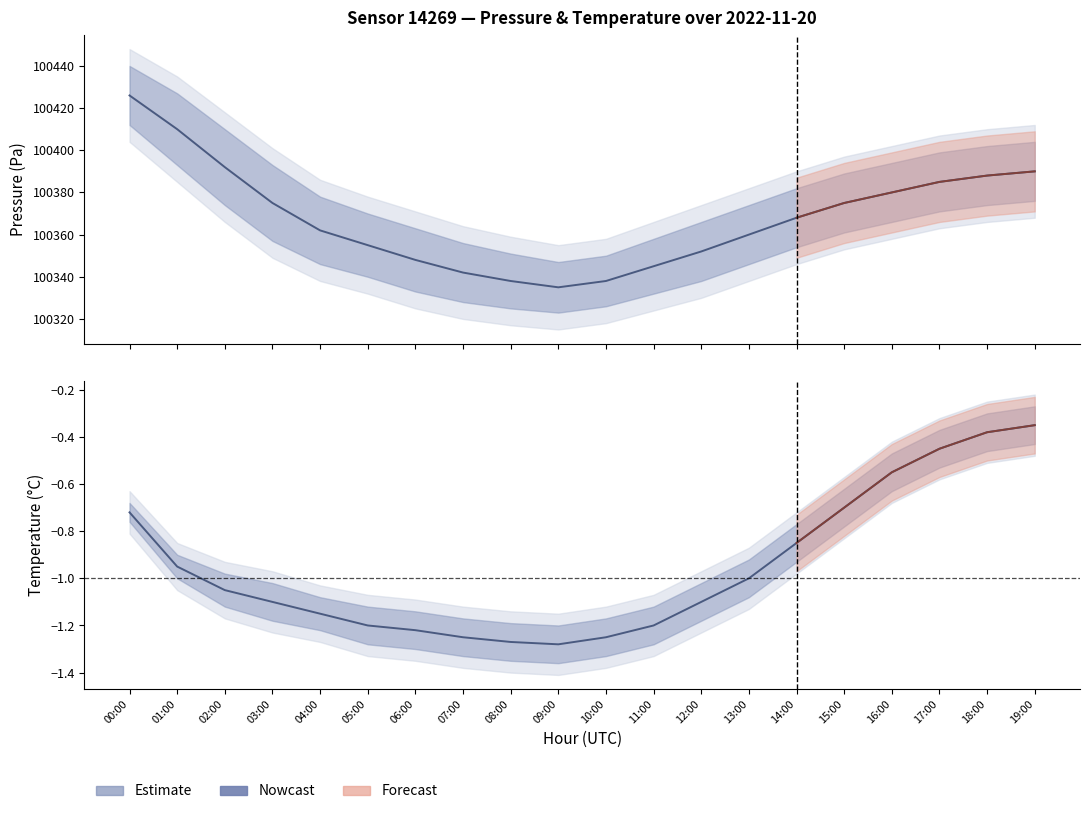

At 18:00, list the series in order from smallest to largest.

temperature_lower, temperature_center, temperature_upper, pressure_lower, pressure_center, pressure_upper